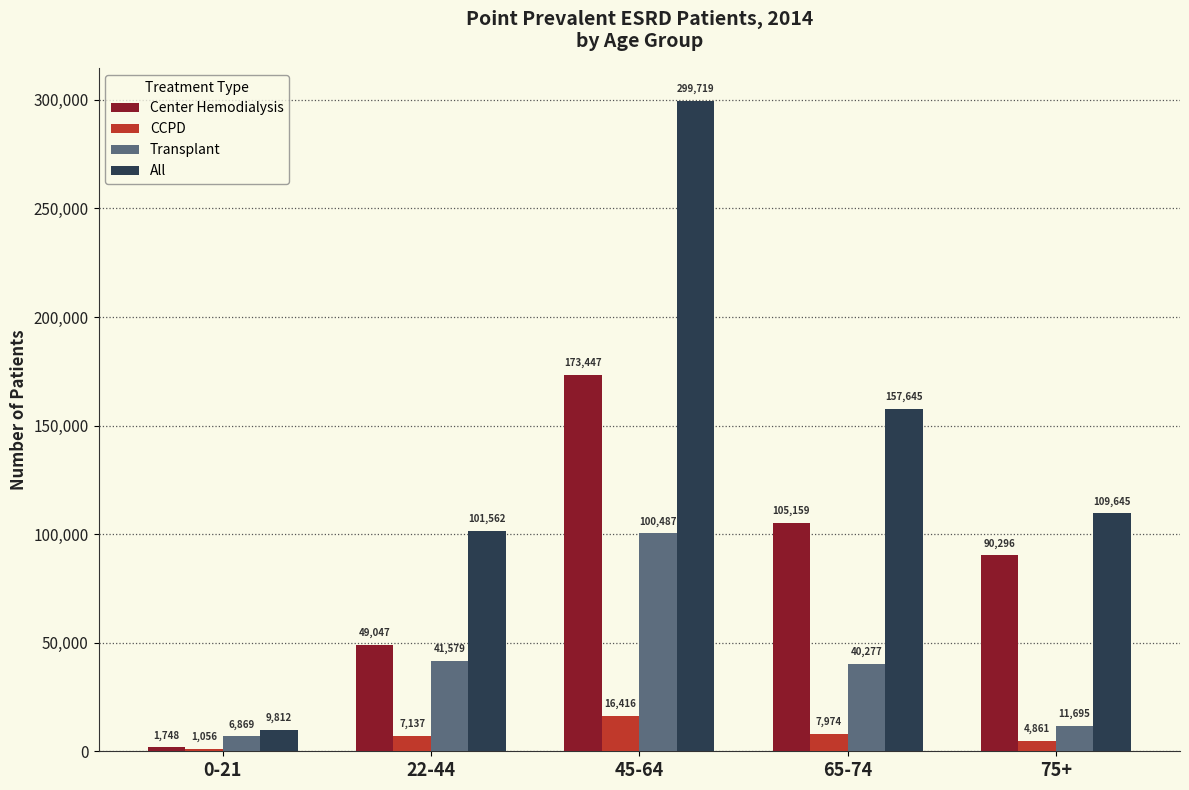

How many bars are there in each group?

4